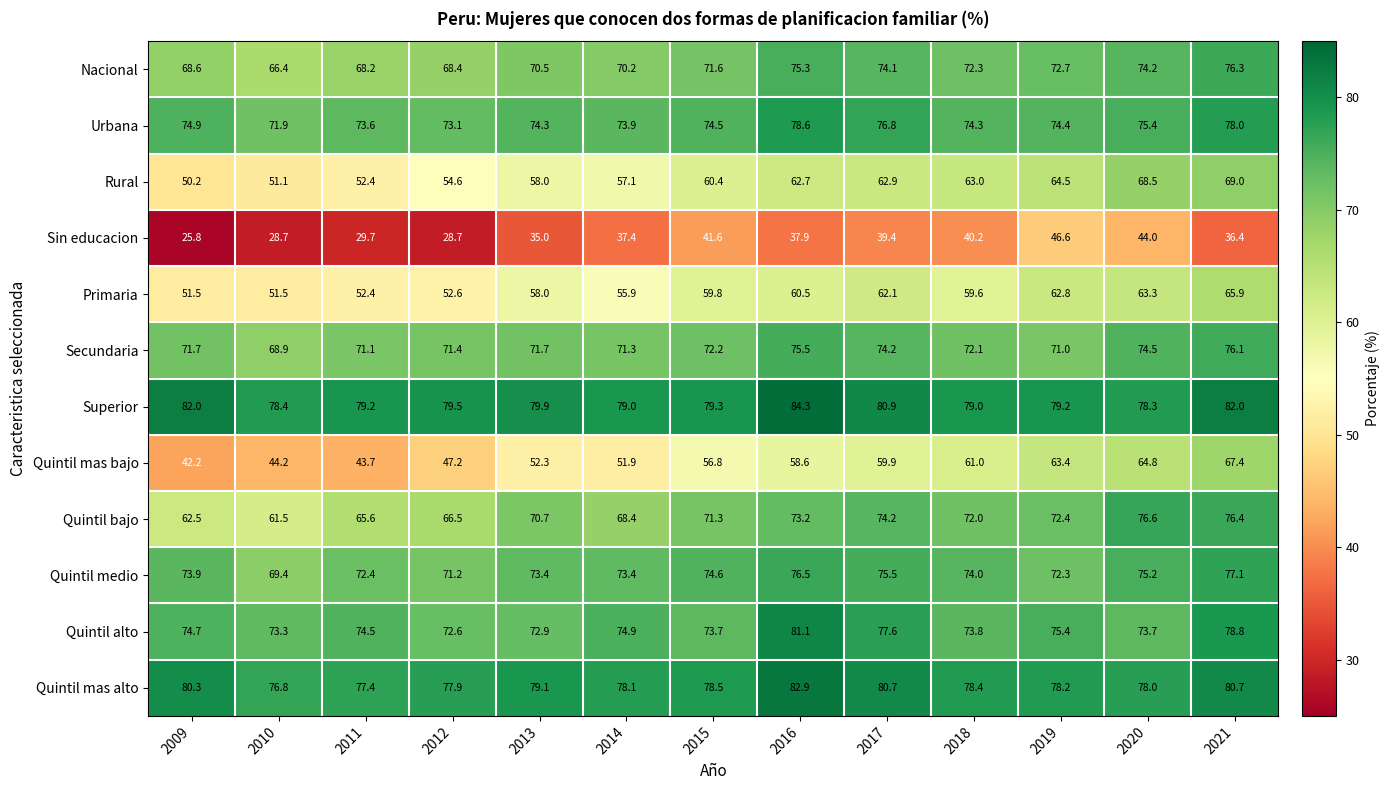

The value of Quintil mas bajo at 2012 is 47.2. True or false?

True